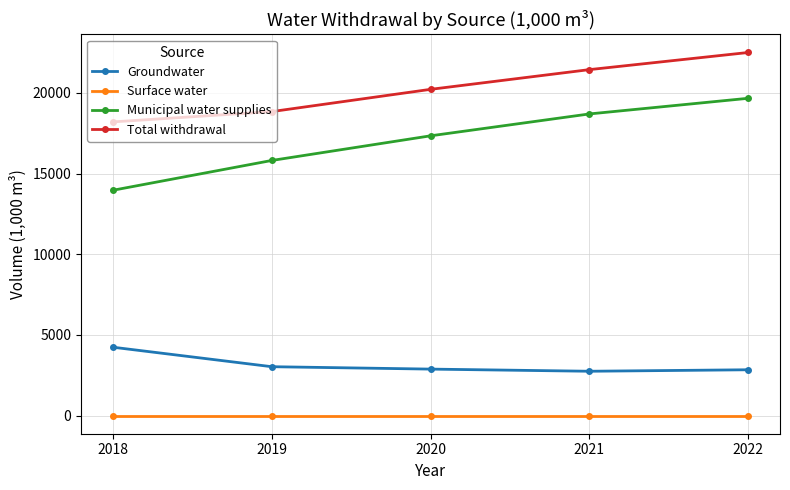

Is it true that Groundwater equals 3742 at 2022?

False